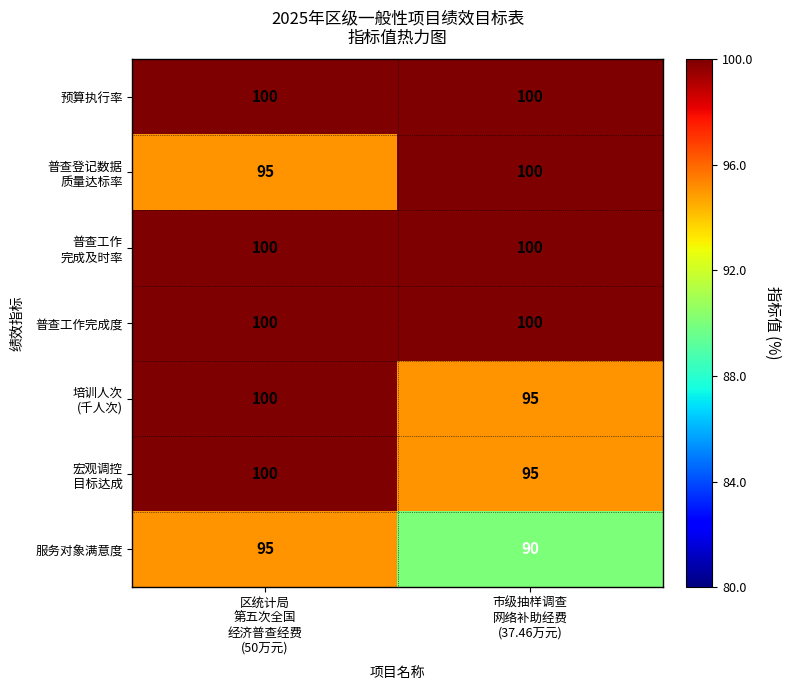

What is the smallest value displayed?

90